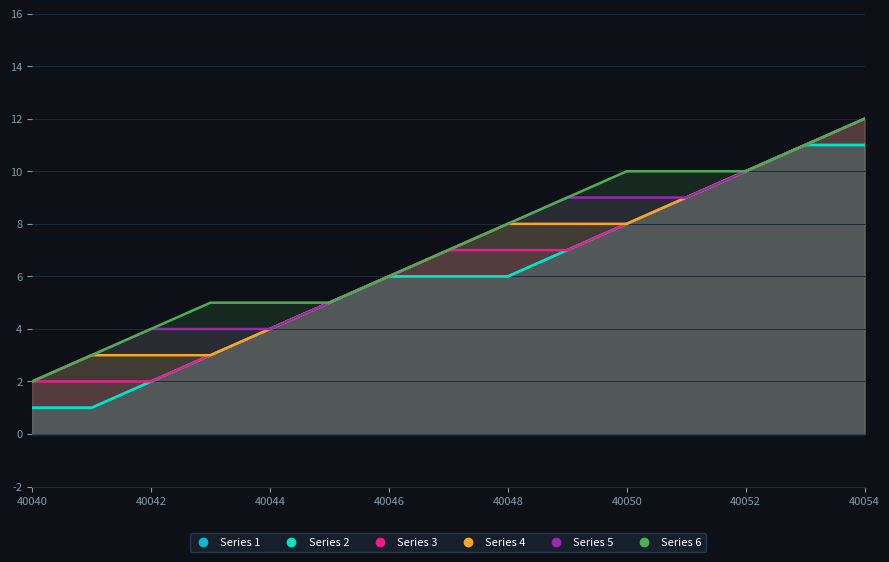

The value of Series 2 at 40046 is 3. True or false?

False